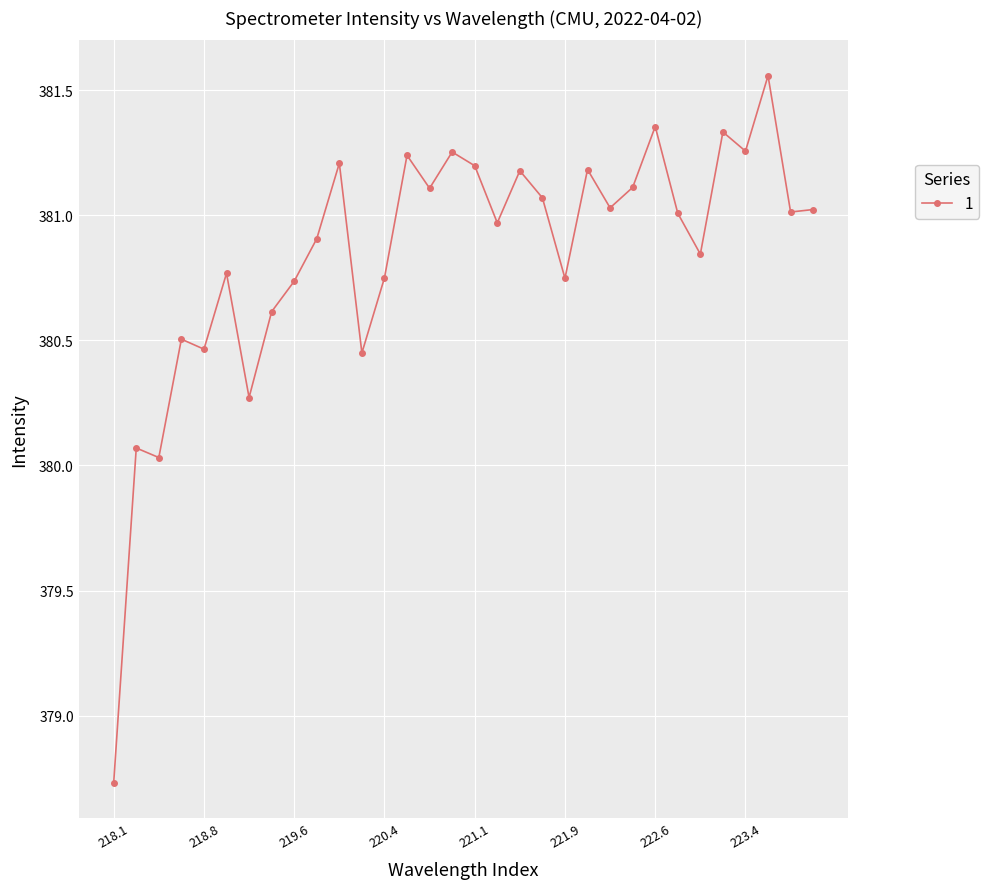

What is the difference between the maximum and minimum values?

2.8